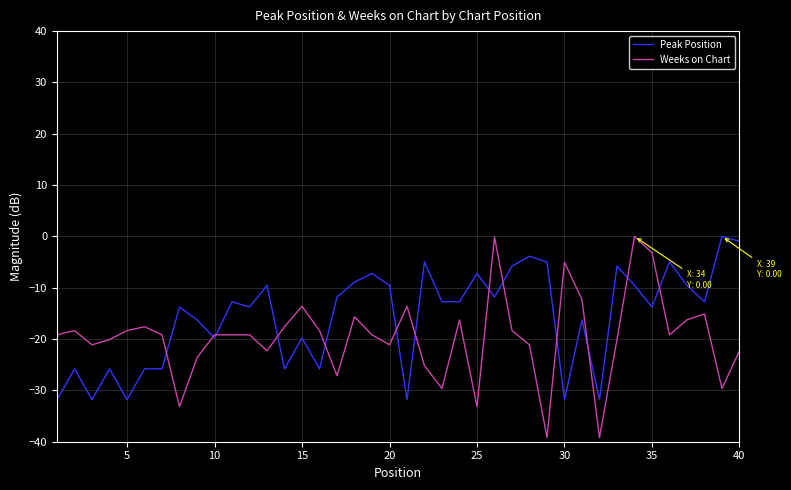

Which series has the widest spread of values?

Weeks on Chart